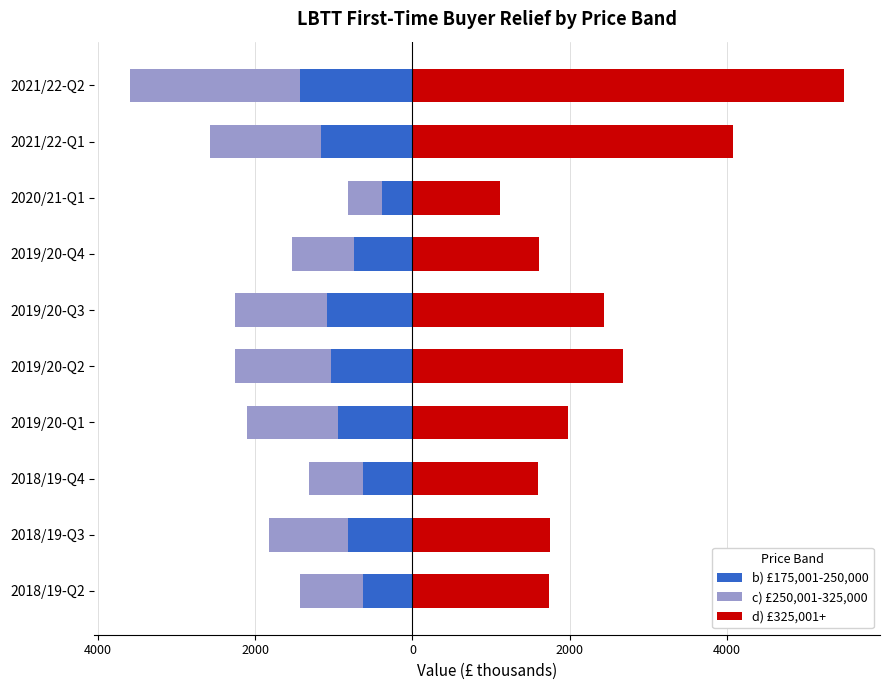

The b) £175,001-250,000 series shows -1042 at 2019/20-Q2. True or false?

True